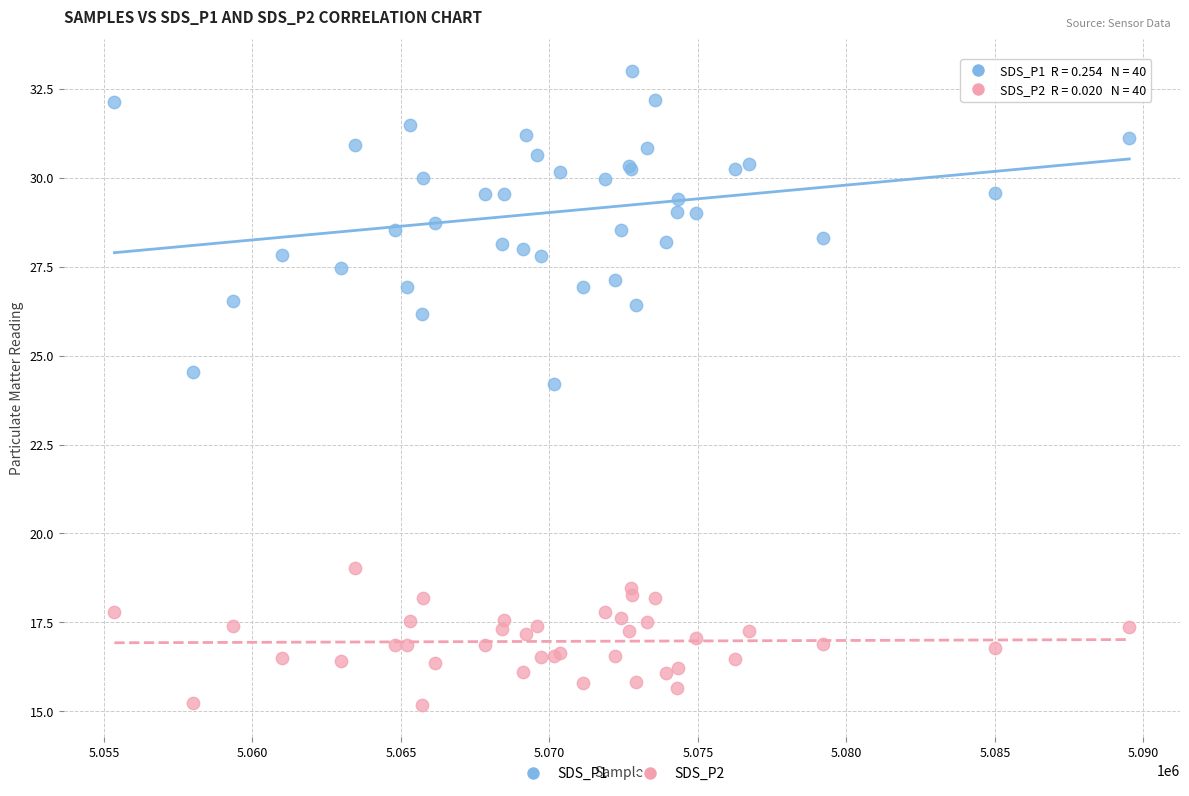

Which series has the largest Y range (max minus min)?

SDS_P1